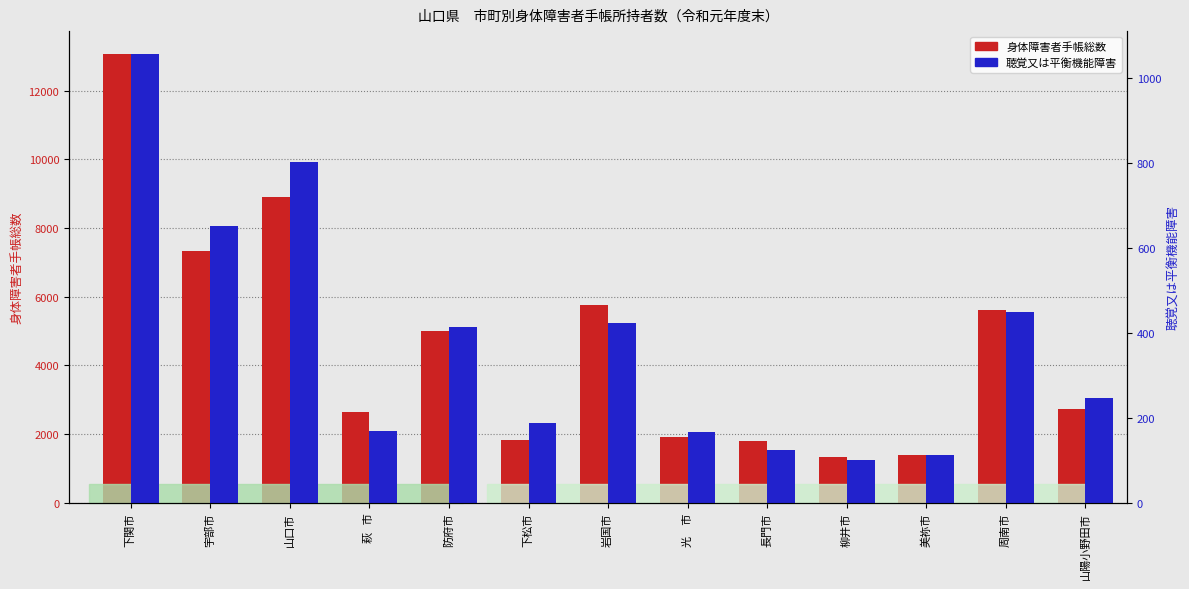

Rank the categories by 聴覚又は平衡機能障害 value from lowest to highest.

柳井市, 美祢市, 長門市, 光　市, 萩   市, 下松市, 山陽小野田市, 防府市, 岩国市, 周南市, 宇部市, 山口市, 下関市